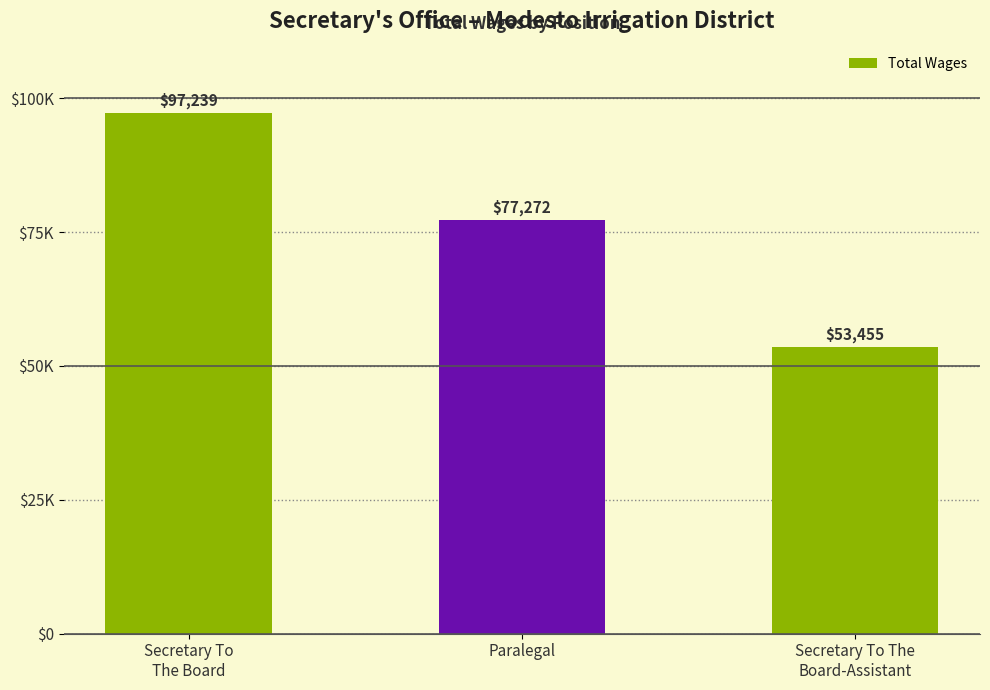

The chart shows a value of 53455 at Secretary To The
Board-Assistant. True or false?

True